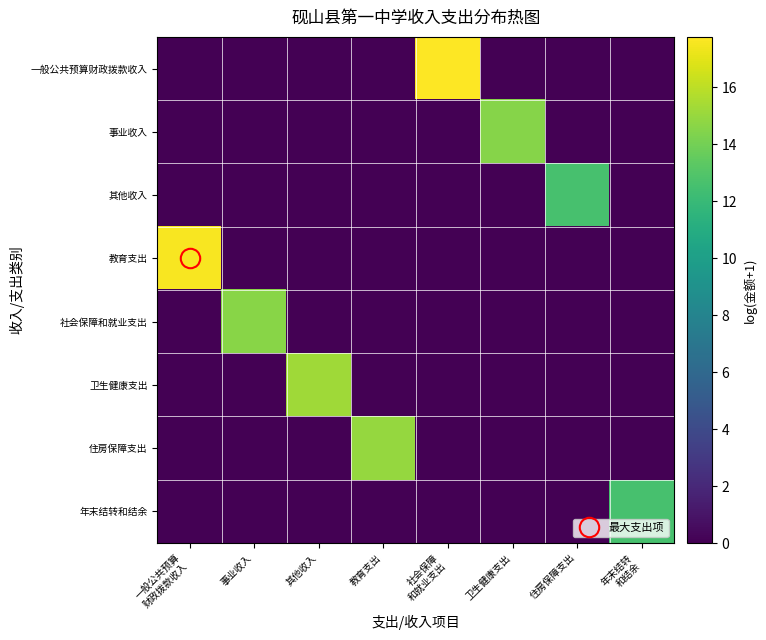

Which series changed the most between 教育支出 and 社会保障 和就业支出?

一般公共预算财政拨款收入